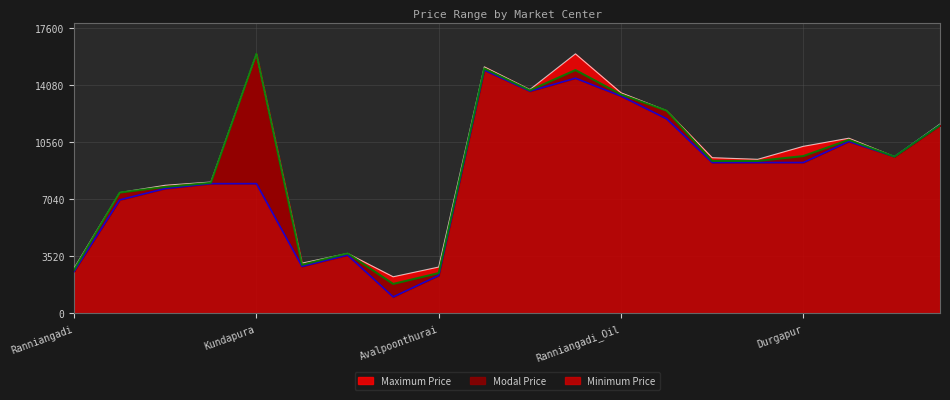

What is the maximum value shown in the chart?

16000